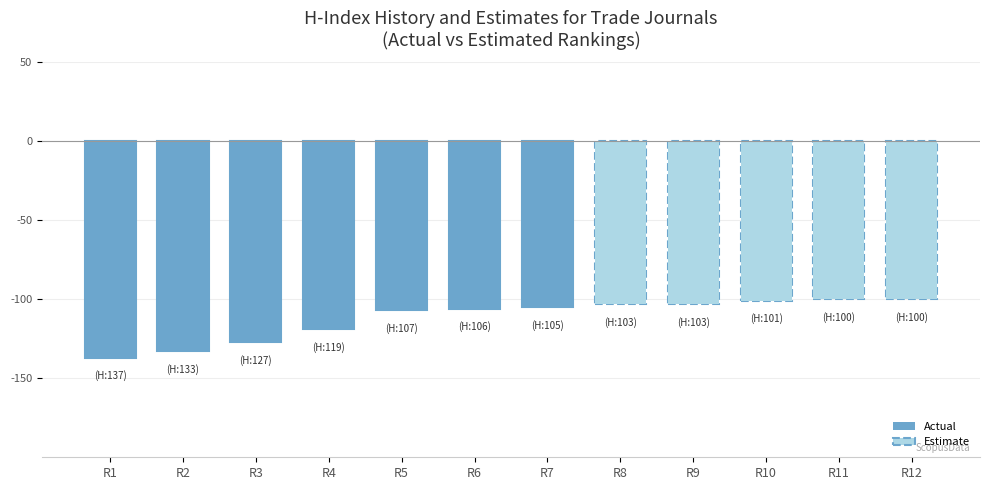

What is the approximate value at R6, to the nearest 10?

-110